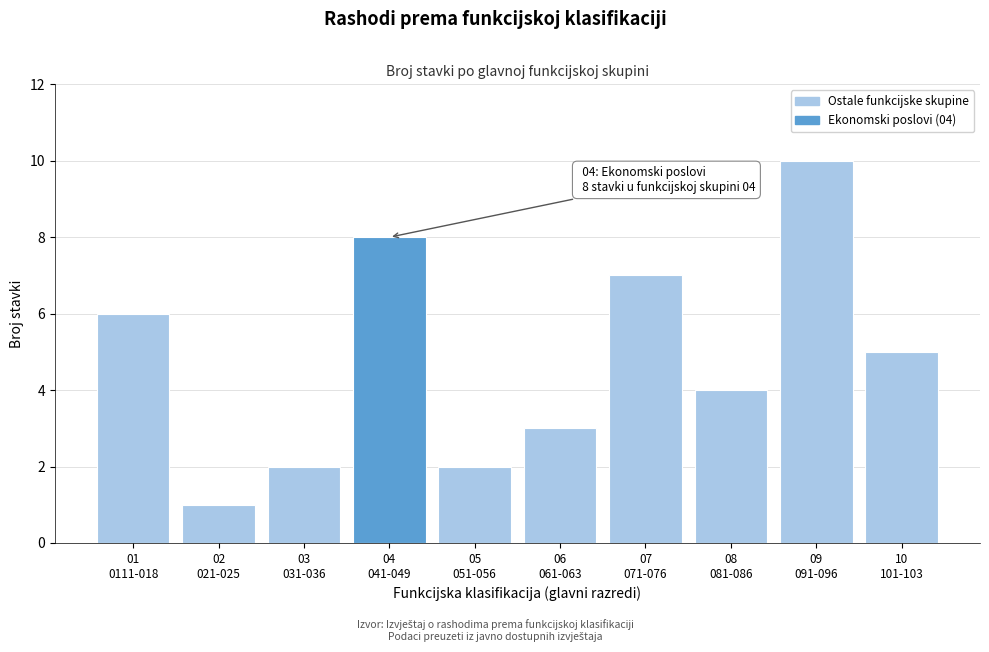

Reading left to right, what are all the values shown in this chart?

6	1	2	8	2	3	7	4	10	5